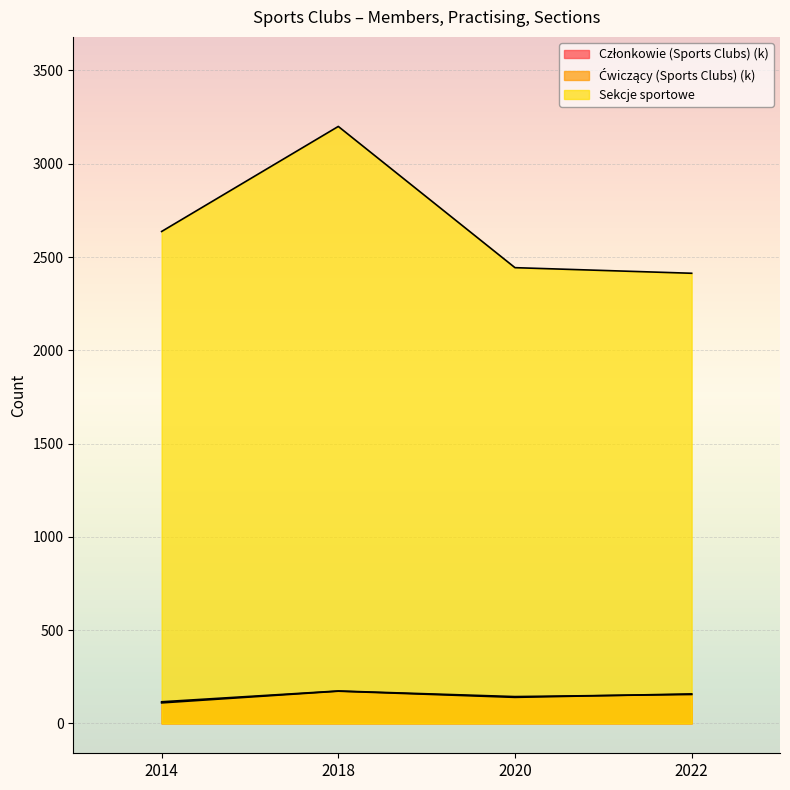

What is the difference between the second highest and second lowest values in the Sekcje sportowe series?

194.0